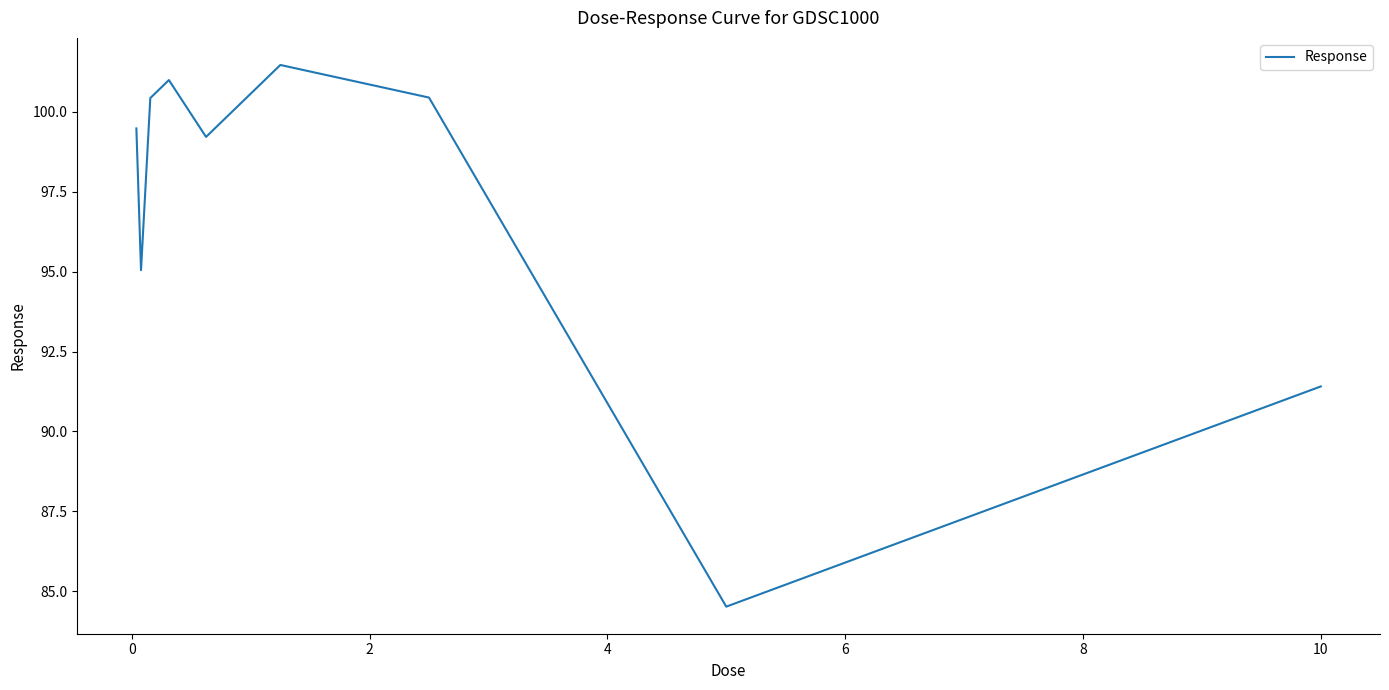

What is the minimum value shown in the chart?

84.5